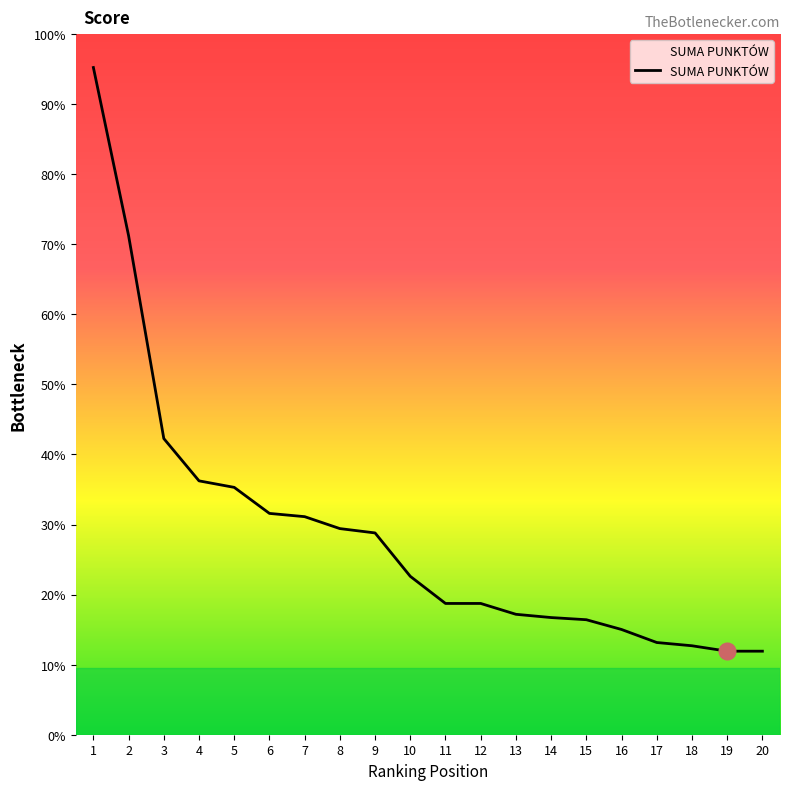

Is this an area chart (filled region under the line)?

Yes